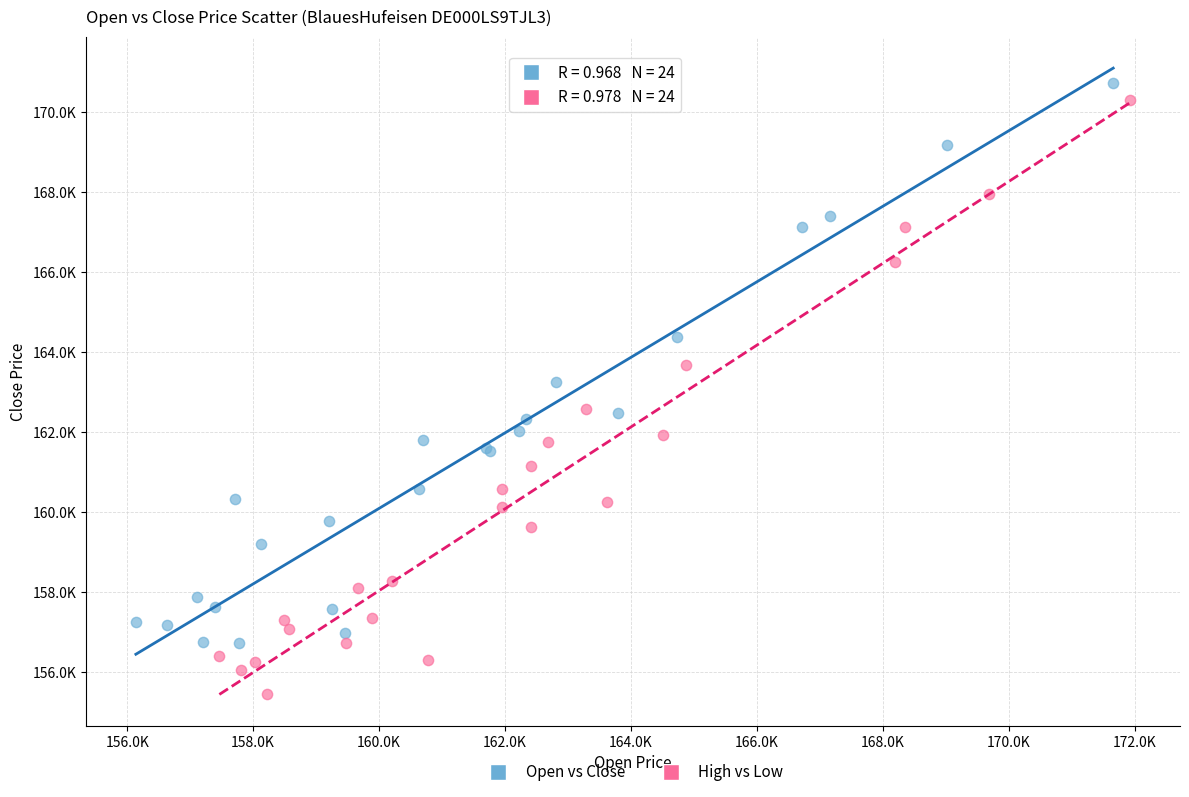

What are all the series names shown in the legend?

Open vs Close, High vs Low